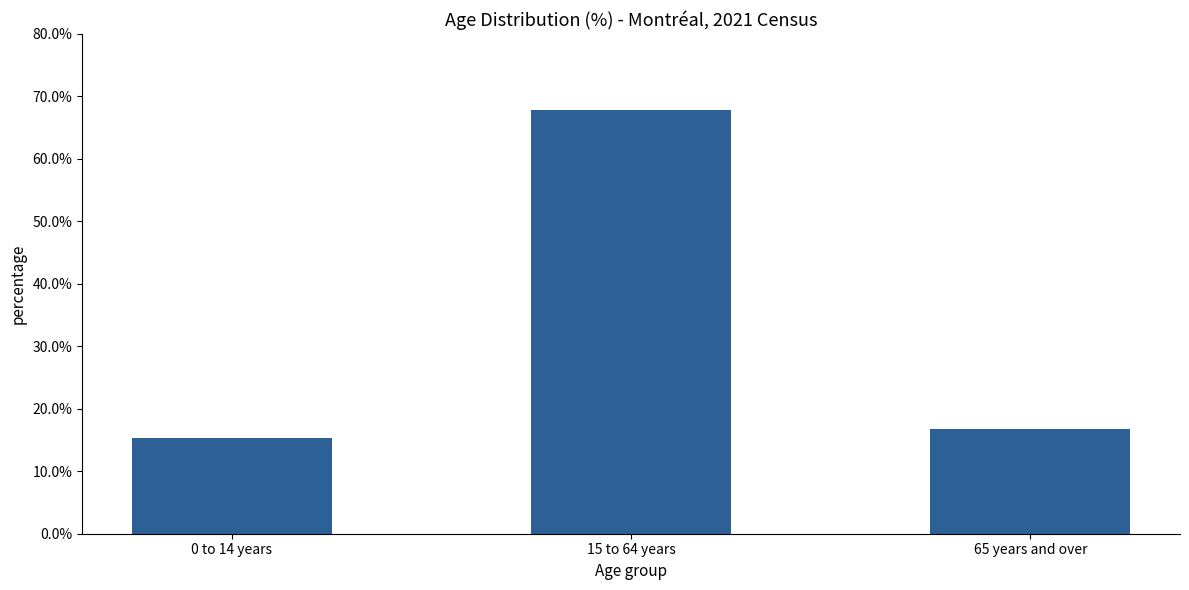

Is it true that the value at 0 to 14 years is 15.3?

True